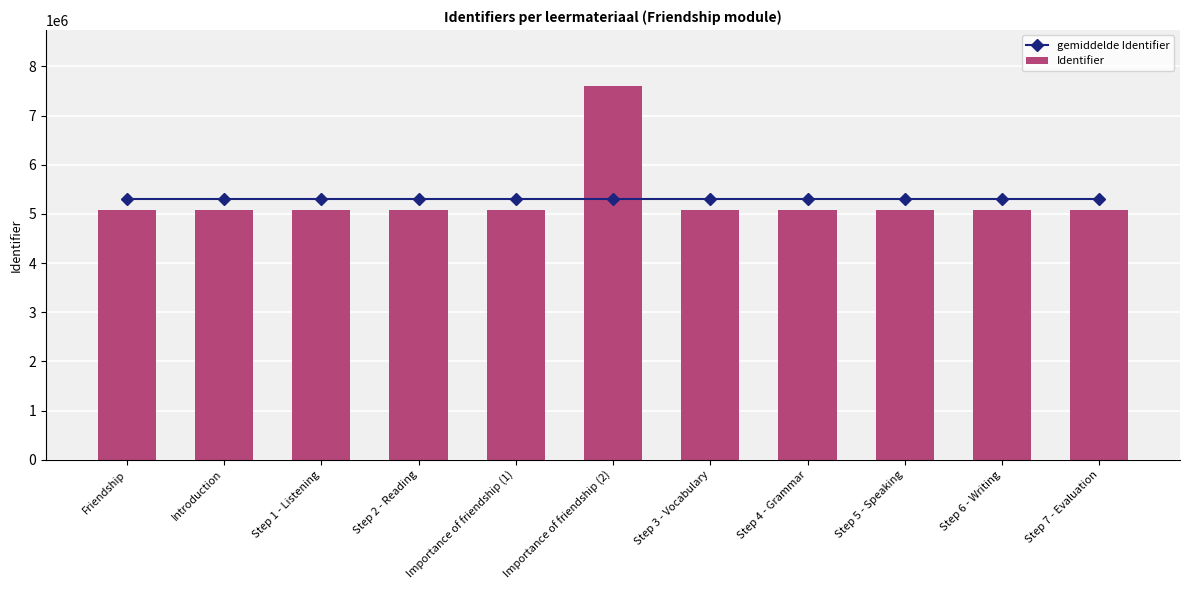

What is the label of the 8th bar from the right?

Step 2 - Reading